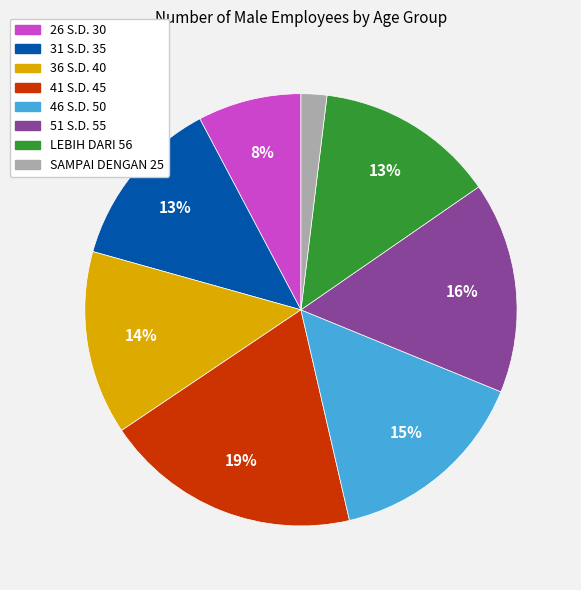

Count the number of slices in the pie.

8